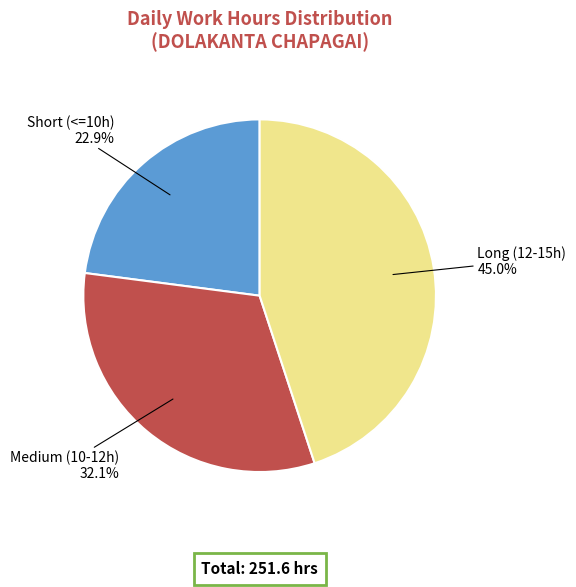

Is there a majority slice in this chart?

No